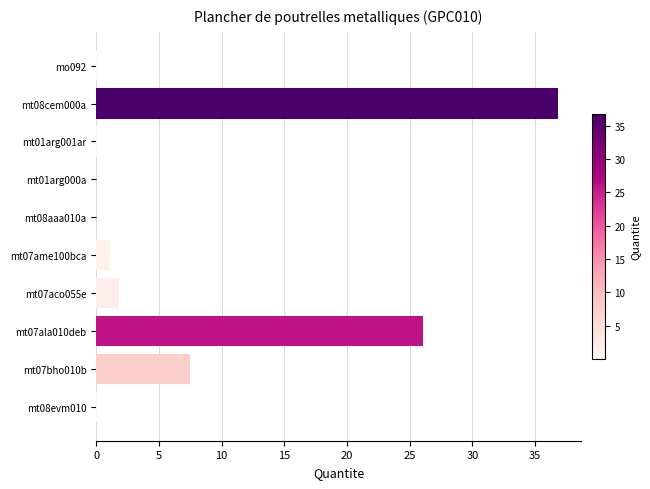

The chart shows a value of 0.0 at mt08aaa010a. True or false?

True